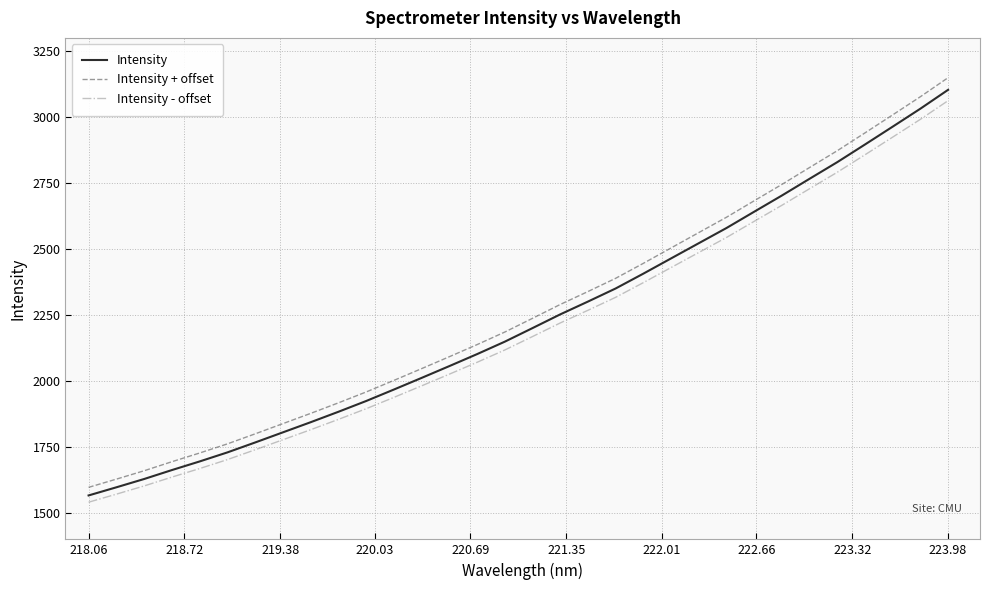

How many lines are shown in the chart?

3